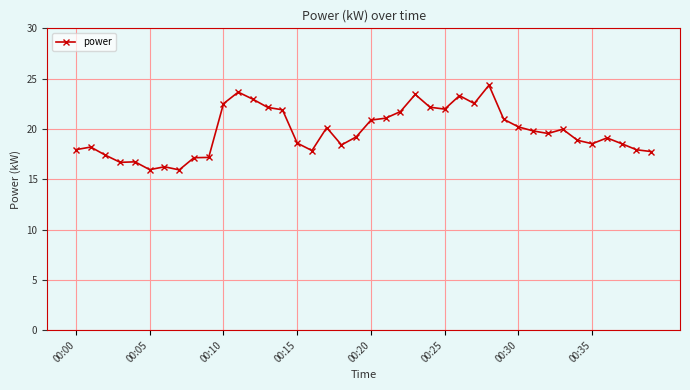

What is the value of the 31st point from the left?

20.2